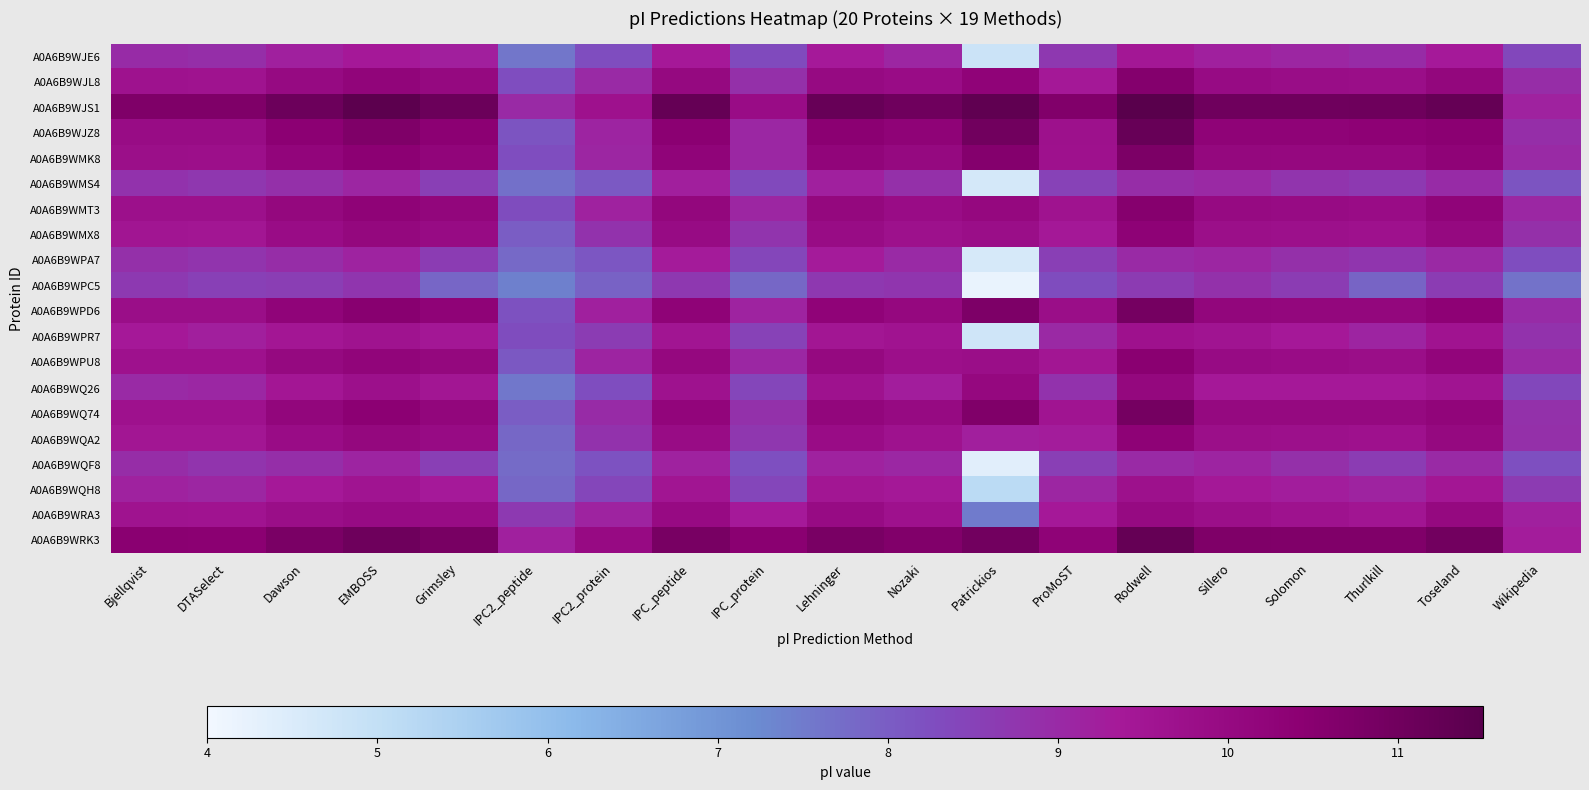

What is the maximum value shown in the chart?

11.6